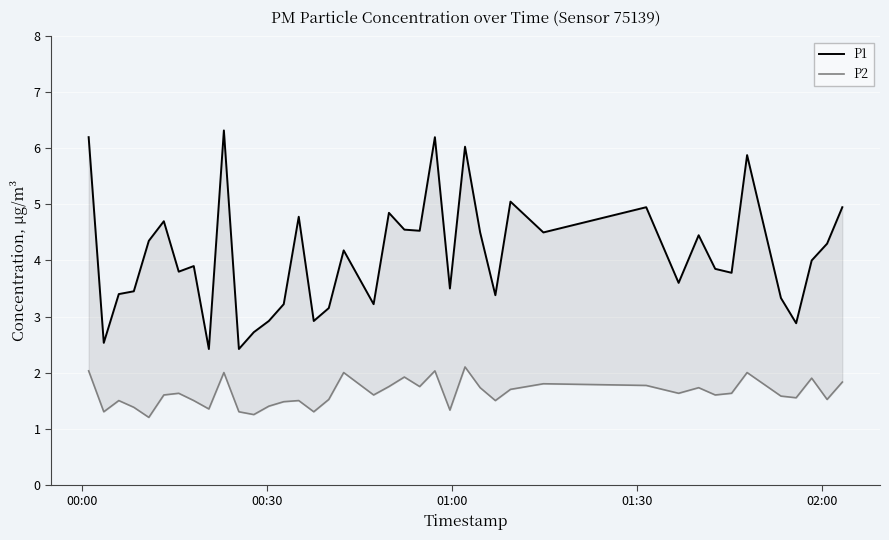

Reading left to right, list all the values displayed in this chart.

P1: 6.2	2.5	3.4	3.5	4.3	4.7	3.8	3.9	2.4	6.3	2.4	2.7	2.9	3.2	4.8	2.9	3.1	4.2	3.2	4.8	4.5	4.5	6.2	3.5	6.0	4.5	3.4	5.0	4.5	5.0	3.6	4.5	3.9	3.8	5.9	3.3	2.9	4.0	4.3	5.0
P2: 2.0	1.3	1.5	1.4	1.2	1.6	1.6	1.5	1.4	2.0	1.3	1.2	1.4	1.5	1.5	1.3	1.5	2.0	1.6	1.8	1.9	1.8	2.0	1.3	2.1	1.7	1.5	1.7	1.8	1.8	1.6	1.7	1.6	1.6	2.0	1.6	1.6	1.9	1.5	1.8